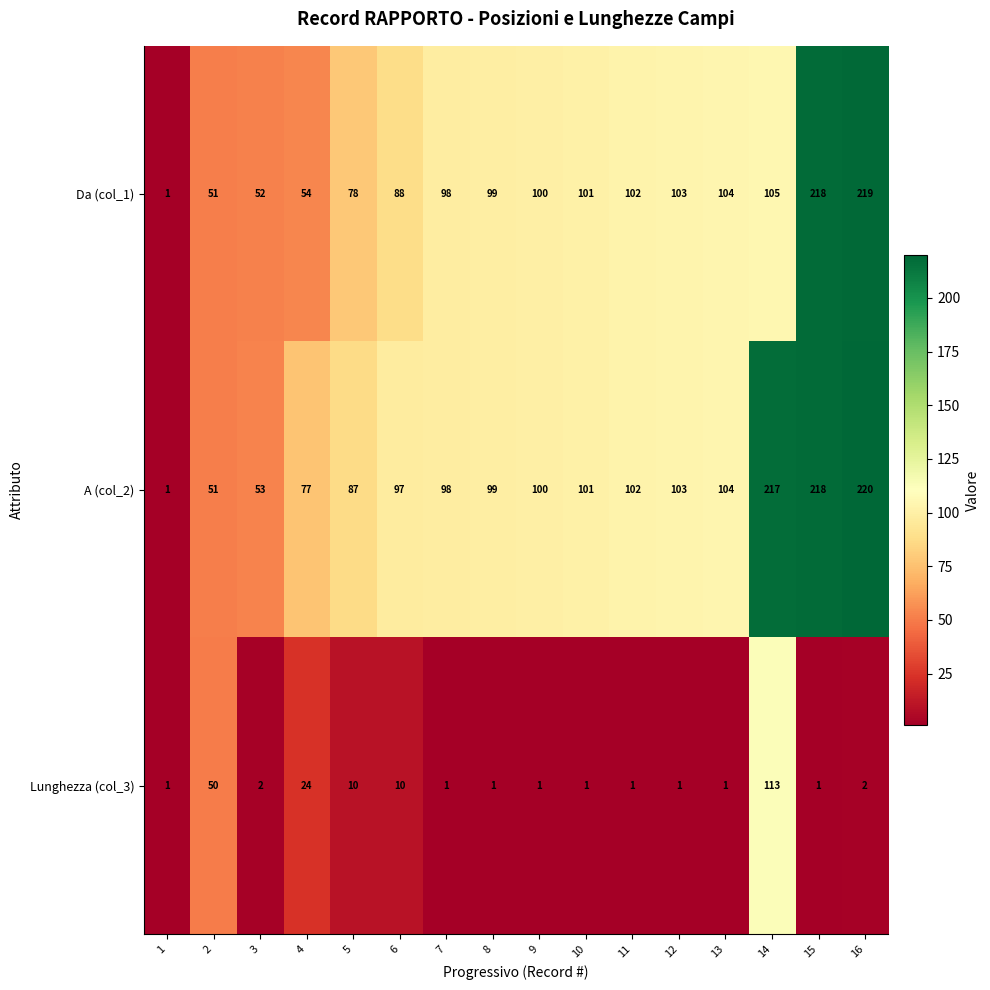

What is the sum of the A (col_2) values at 3 and 5?

140